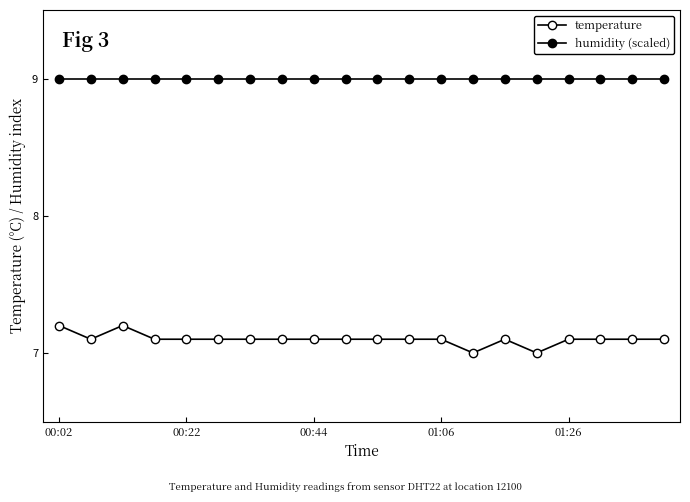

True or false: temperature and humidity (scaled) intersect in this chart.

False